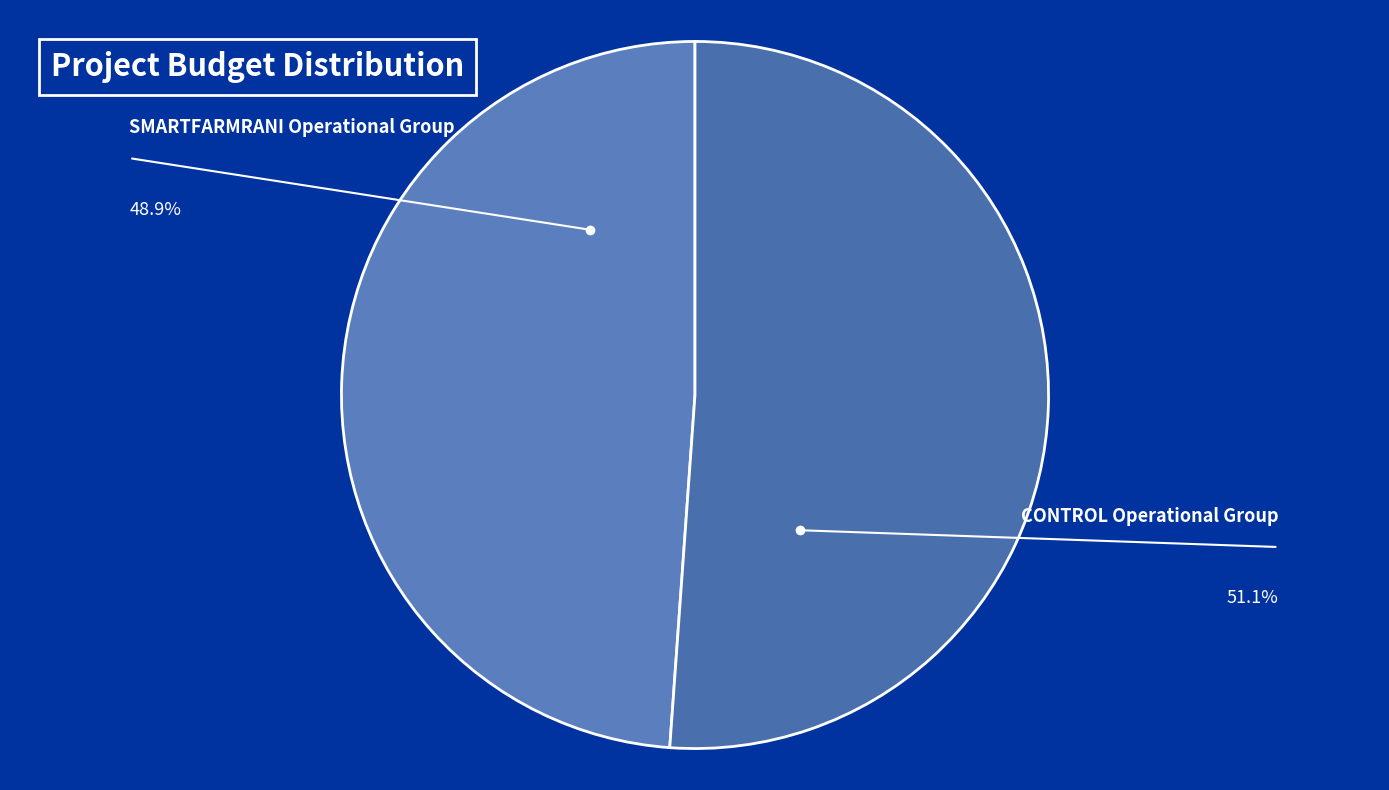

Which category has the biggest portion of the pie?

CONTROL Operational Group